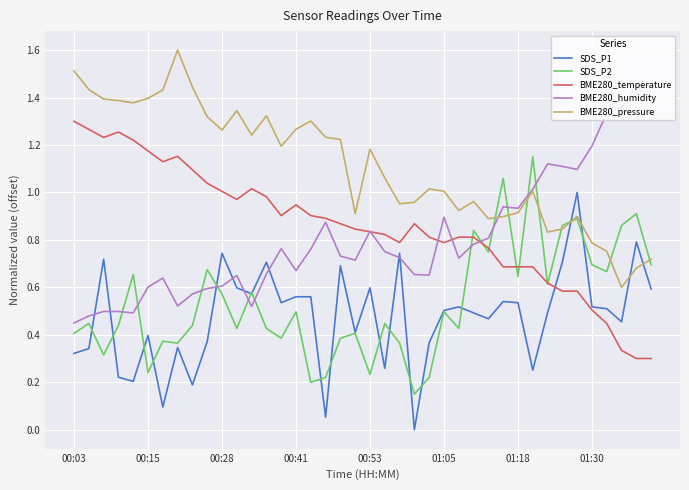

After their last crossing, which series has the higher values: BME280_pressure or SDS_P1?

BME280_pressure